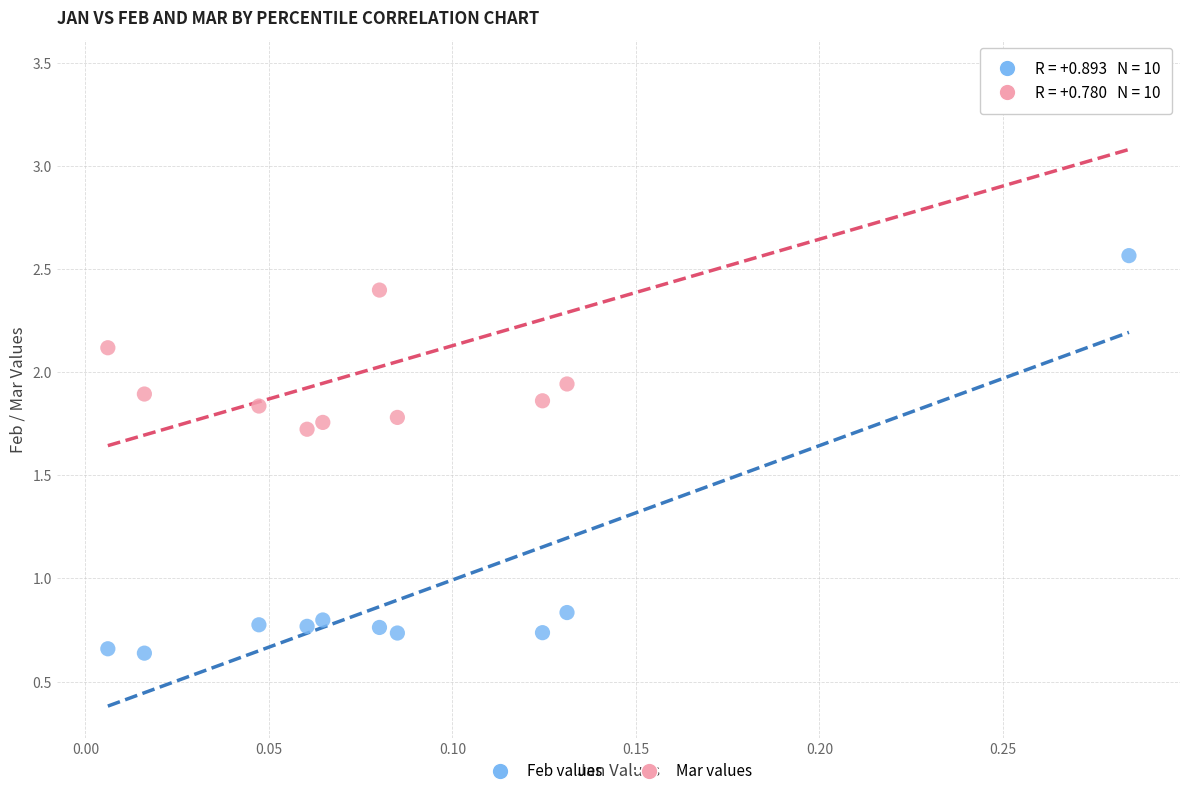

Across all data points, what is the range of X values (max minus min)?

0.3